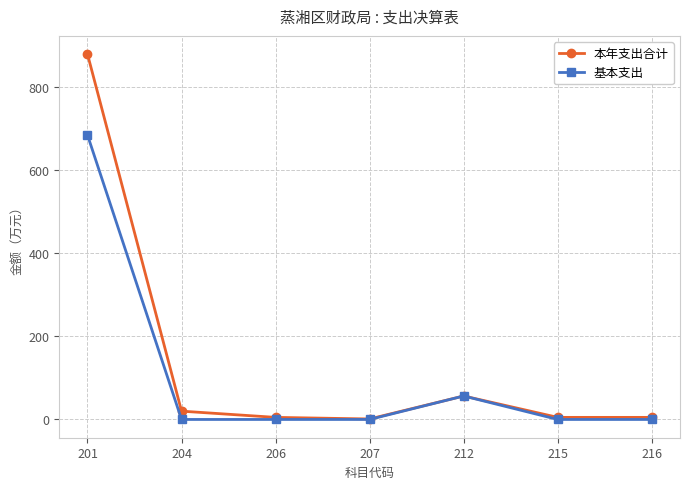

Is this an area chart (filled region under the line)?

No